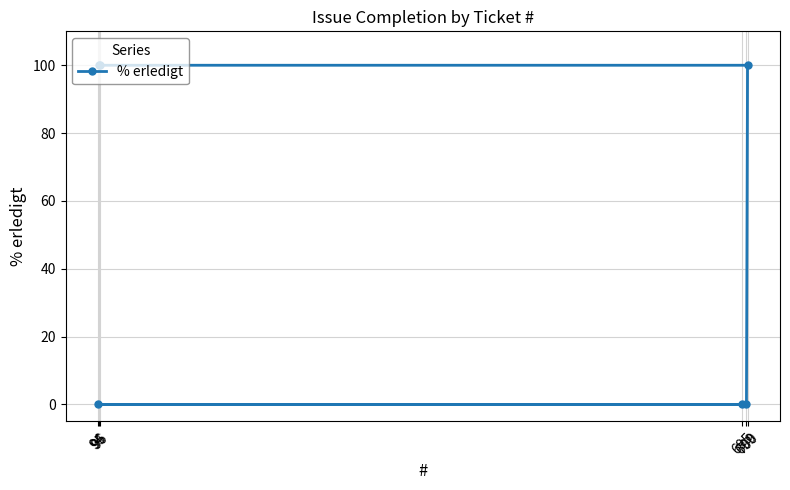

What is the sum of the values at 700 and 699?

100